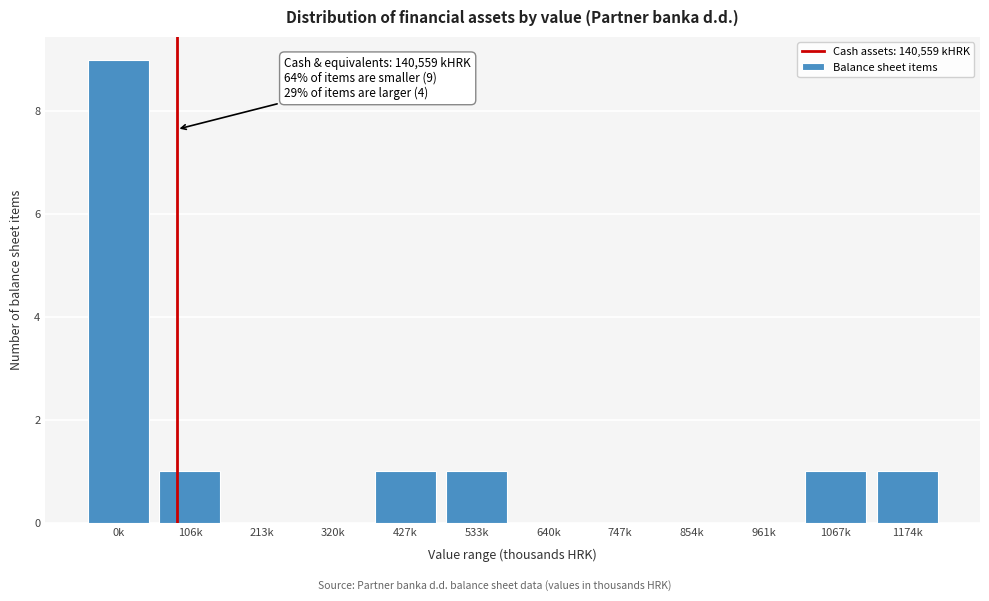

Reading right to left, what are all the values shown in this chart?

1174k=1	1067k=1	961k=0	854k=0	747k=0	640k=0	533k=1	427k=1	320k=0	213k=0	106k=1	0k=9